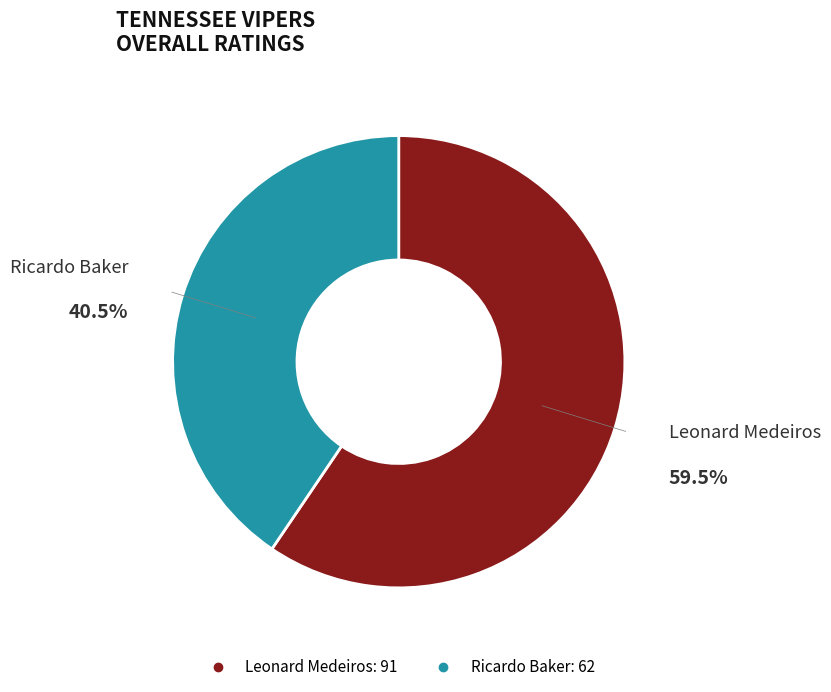

How many slices are in this pie chart?

2